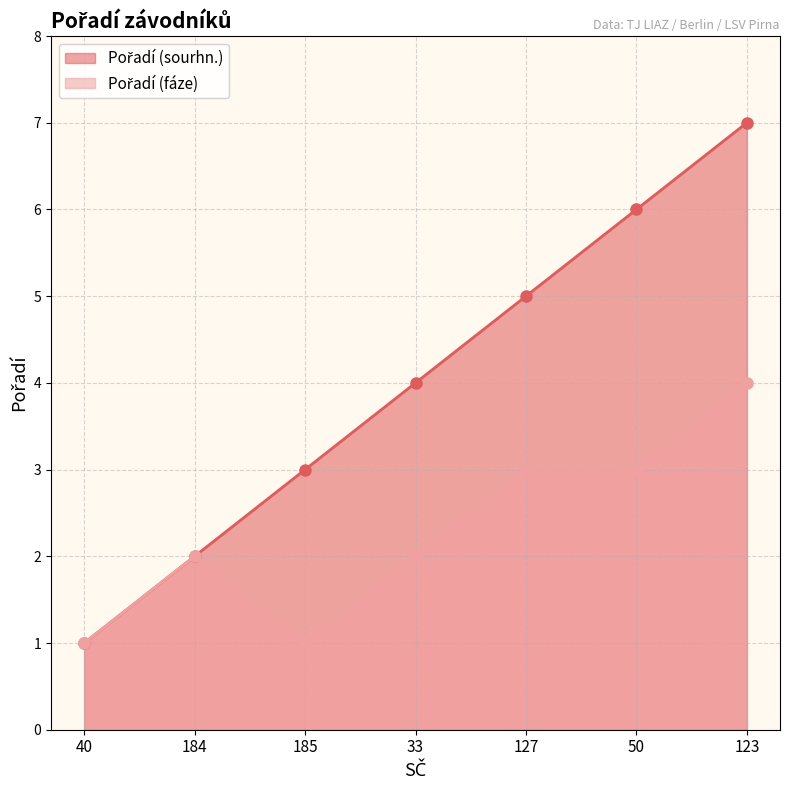

The Pořadí (fáze) series shows 1 at 184. True or false?

False